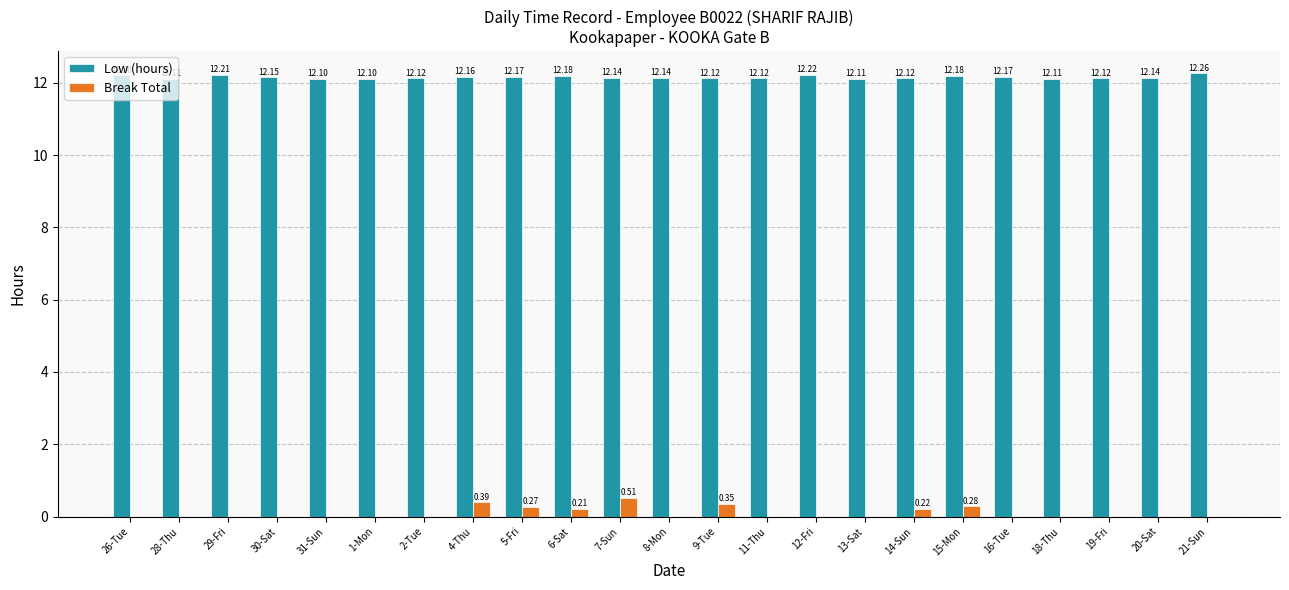

Count the Break Total values in the range 0 to 1.

23